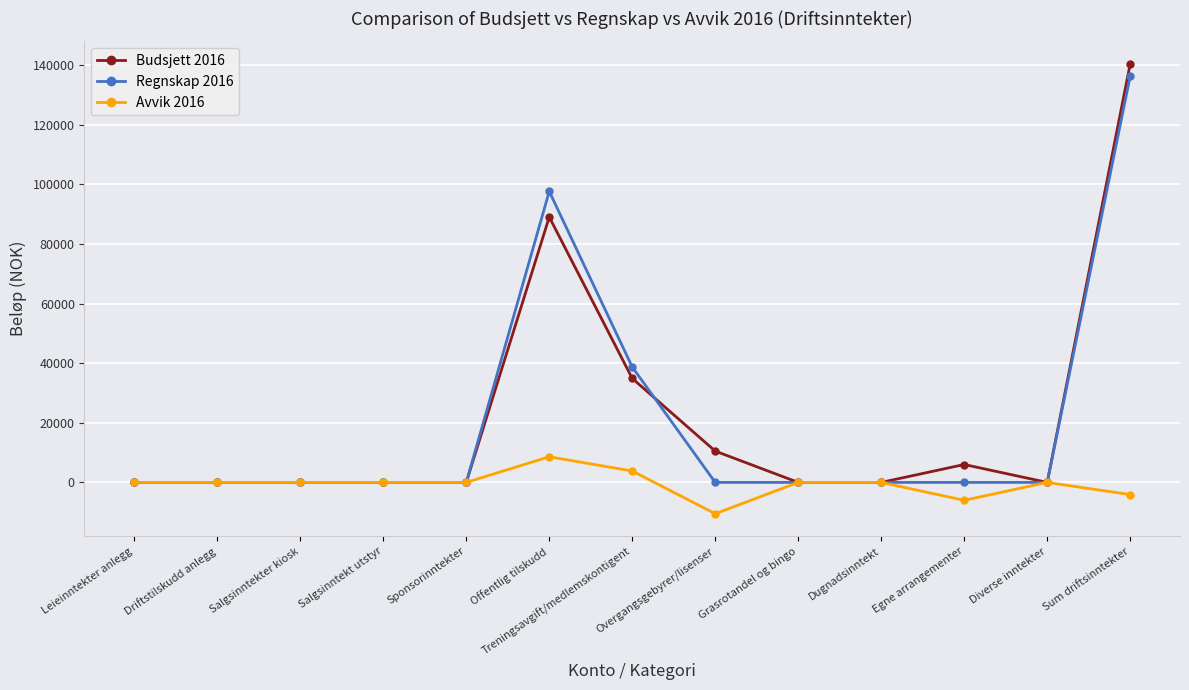

Reading left to right, list all the values displayed in this chart.

Budsjett 2016: Leieinntekter anlegg=0.0	Driftstilskudd anlegg=0.0	Salgsinntekter kiosk=0.0	Salgsinntekt utstyr=0.0	Sponsorinntekter=0.0	Offentlig tilskudd=89000.0	Treningsavgift/medlemskontigent=34875.0	Overgangsgebyrer/lisenser=10500.0	Grasrotandel og bingo=0.0	Dugnadsinntekt=0.0	Egne arrangementer=6000.0	Diverse inntekter=0.0	Sum driftsinntekter=140375.0
Regnskap 2016: Leieinntekter anlegg=0.0	Driftstilskudd anlegg=0.0	Salgsinntekter kiosk=0.0	Salgsinntekt utstyr=0.0	Sponsorinntekter=0.0	Offentlig tilskudd=97597.8	Treningsavgift/medlemskontigent=38700.0	Overgangsgebyrer/lisenser=0.0	Grasrotandel og bingo=0.0	Dugnadsinntekt=0.0	Egne arrangementer=0.0	Diverse inntekter=0.0	Sum driftsinntekter=136297.8
Avvik 2016: Leieinntekter anlegg=0.0	Driftstilskudd anlegg=0.0	Salgsinntekter kiosk=0.0	Salgsinntekt utstyr=0.0	Sponsorinntekter=0.0	Offentlig tilskudd=8597.8	Treningsavgift/medlemskontigent=3825.0	Overgangsgebyrer/lisenser=-10500.0	Grasrotandel og bingo=0.0	Dugnadsinntekt=0.0	Egne arrangementer=-6000.0	Diverse inntekter=0.0	Sum driftsinntekter=-4077.2